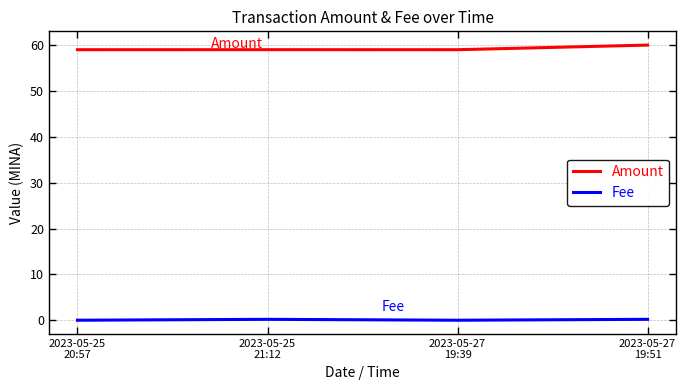

List the series in order of their overall mean, lowest first.

Fee, Amount